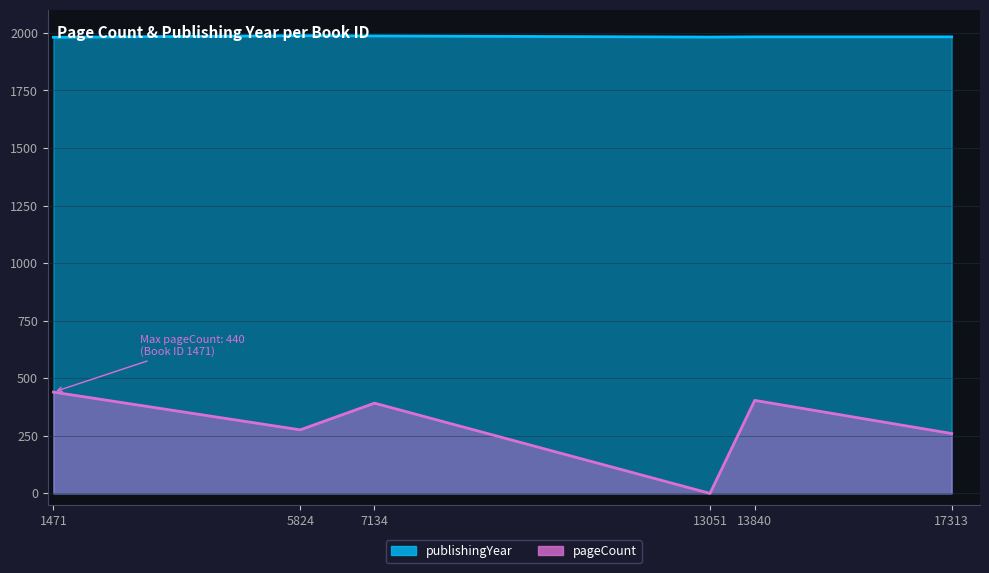

Where is pageCount nearest to the value 220?

17313